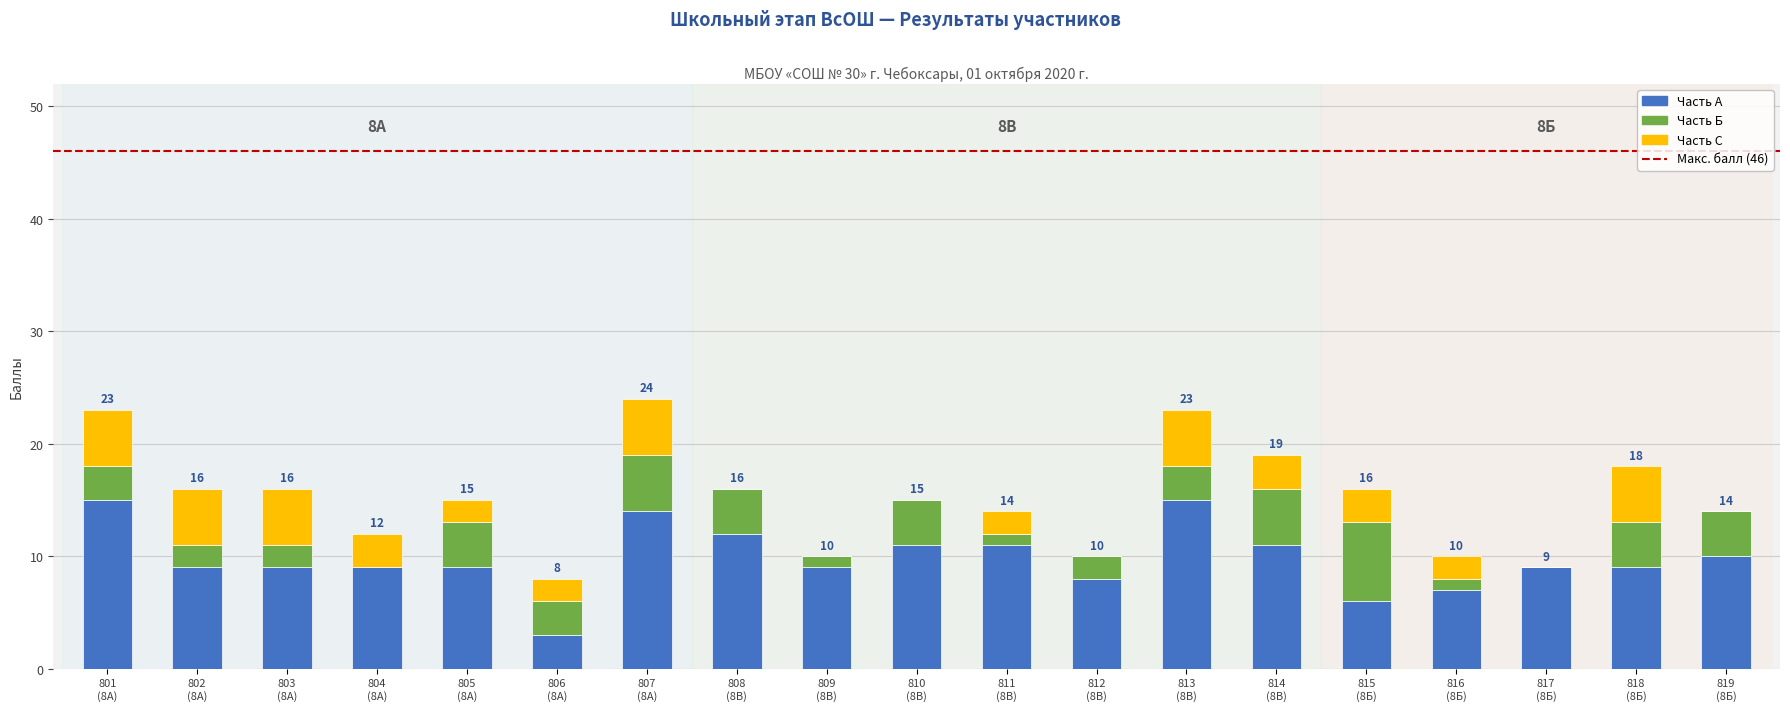

What is the maximum value for Часть А?

15